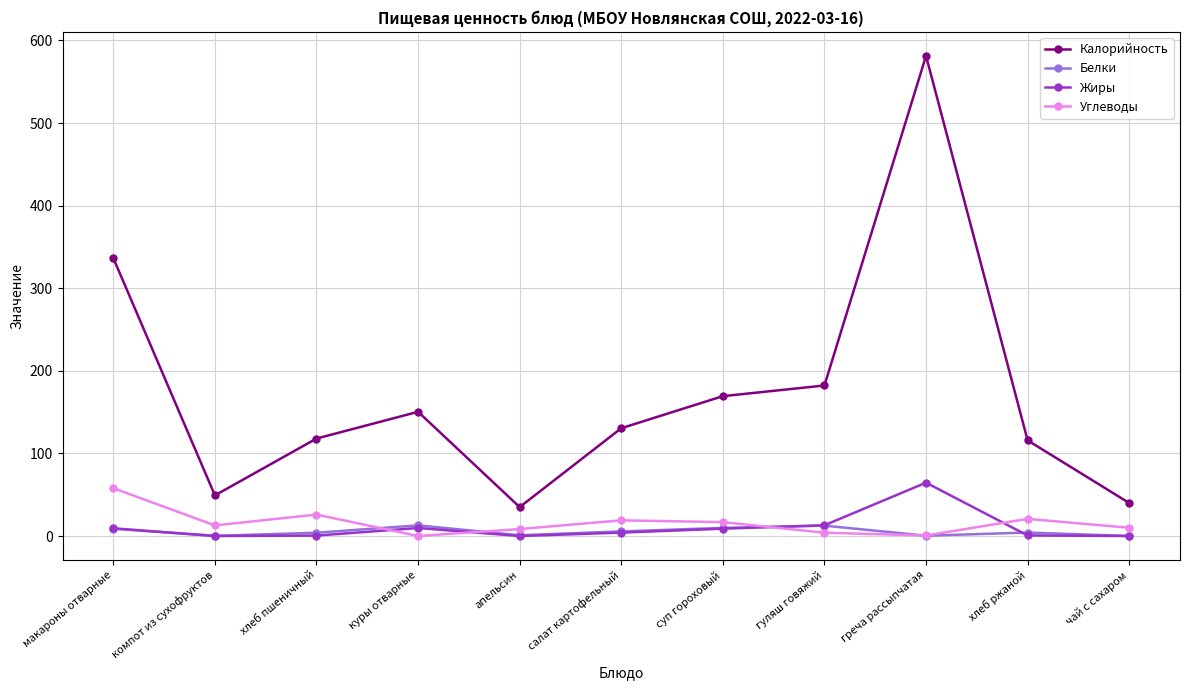

The Жиры series shows 0.0 at компот из сухофруктов. True or false?

True